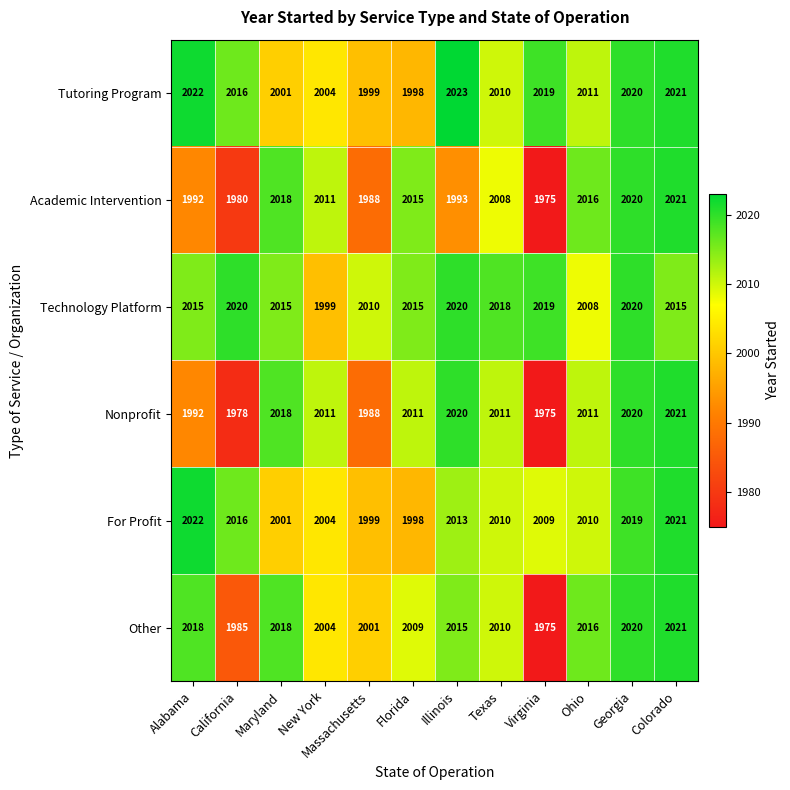

At which category does the chart reach its peak across all series?

Illinois